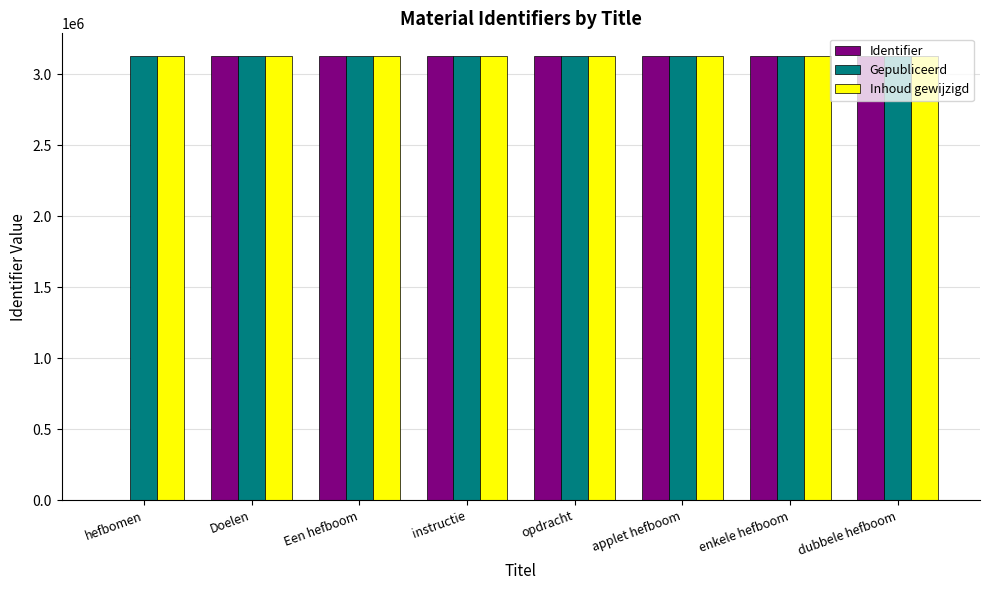

Where does the Inhoud gewijzigd series first go above 3130770?

opdracht